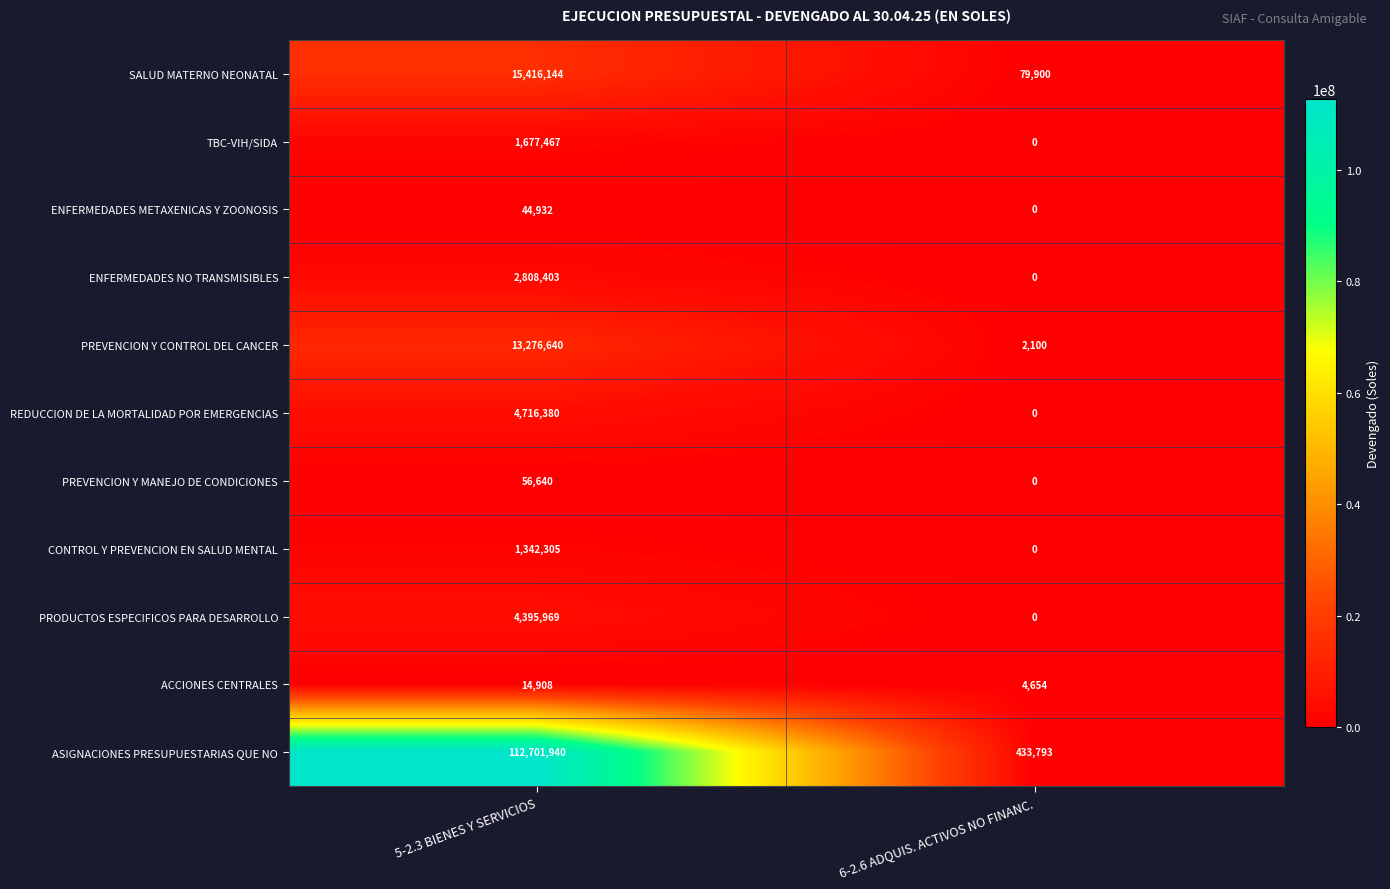

What is the difference between the CONTROL Y PREVENCION EN SALUD MENTAL values at 6-2.6 ADQUIS. ACTIVOS NO FINANC. and 5-2.3 BIENES Y SERVICIOS?

1342305